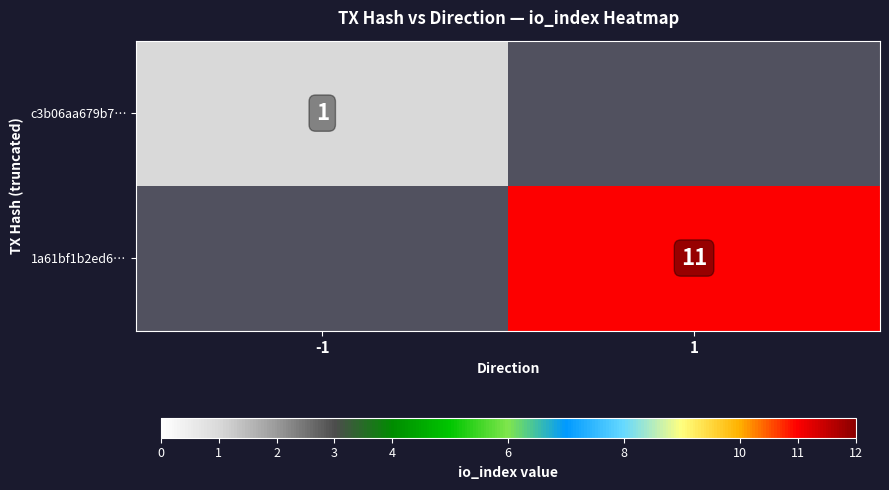

The 1a61bf1b2ed6… series shows 11 at 1. True or false?

True